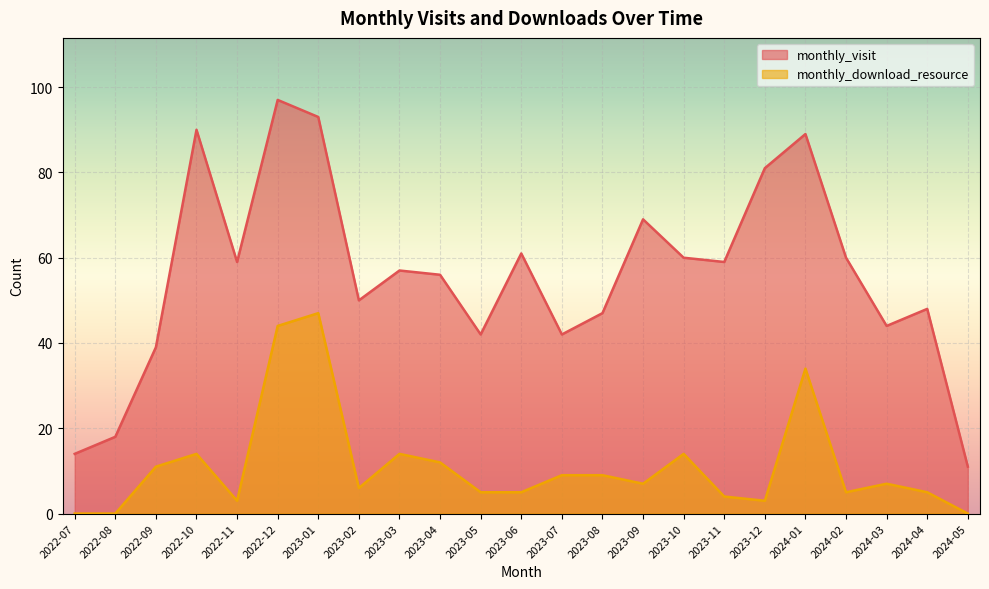

True or false: monthly_visit and monthly_download_resource cross at least once.

False